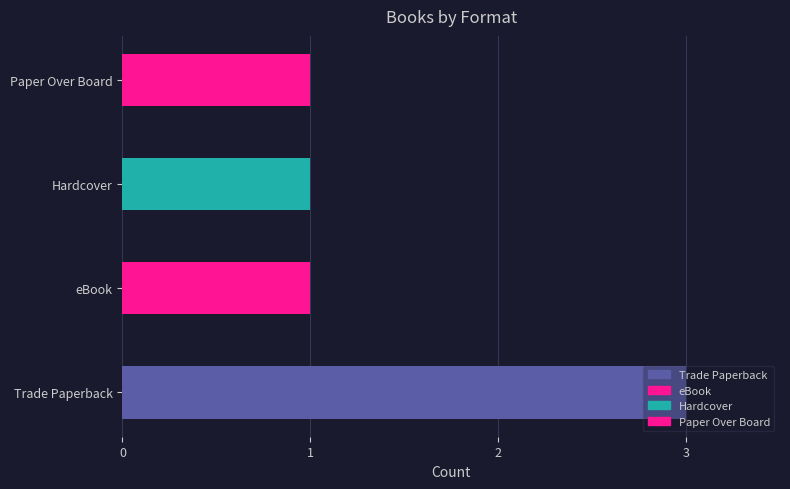

What value does the data have at Hardcover?

1